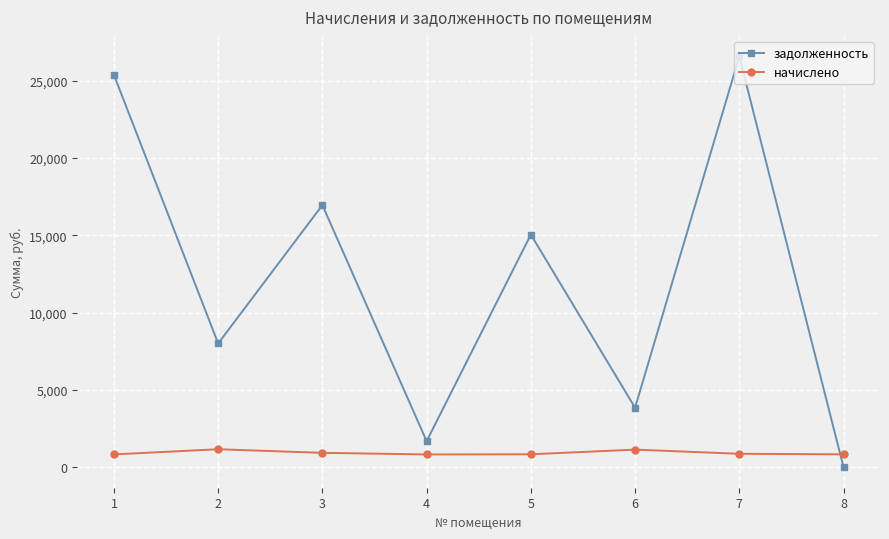

List the labels in order of задолженность value, smallest first.

8, 4, 6, 2, 5, 3, 1, 7